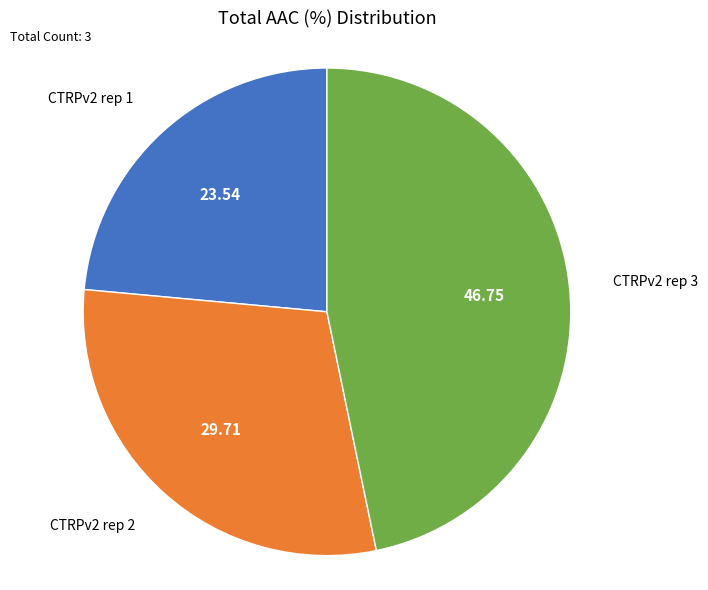

Approximately how many times larger is the value at CTRPv2 rep 3 compared to CTRPv2 rep 2?

1.6